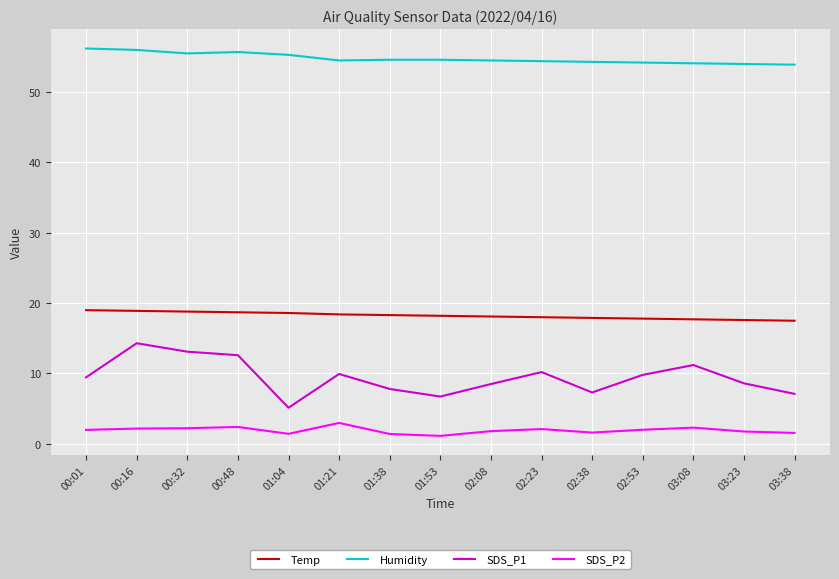

What is the spread (max minus min) of values at 00:01?

54.2